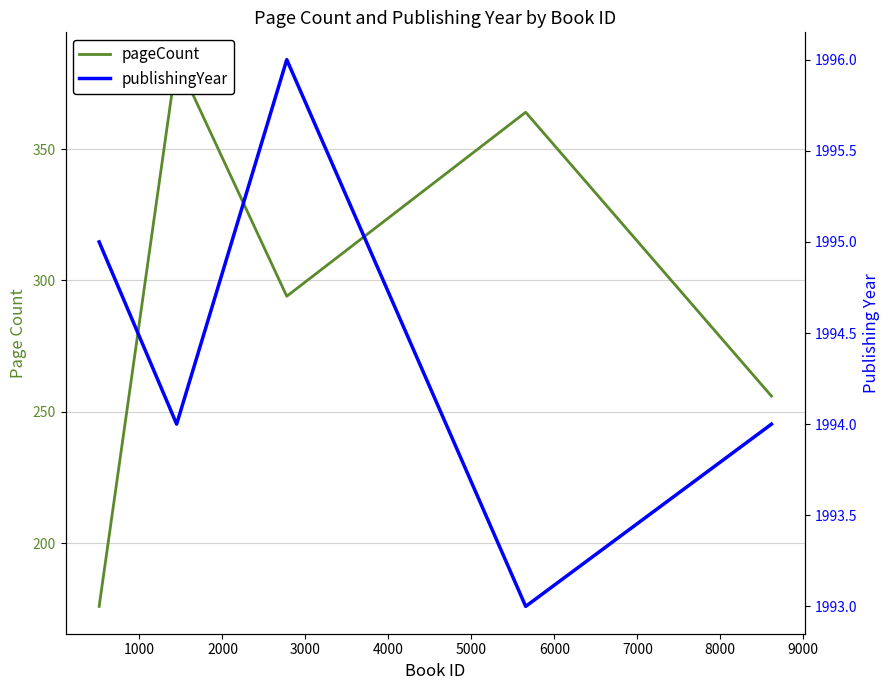

How many lines are shown in the chart?

2